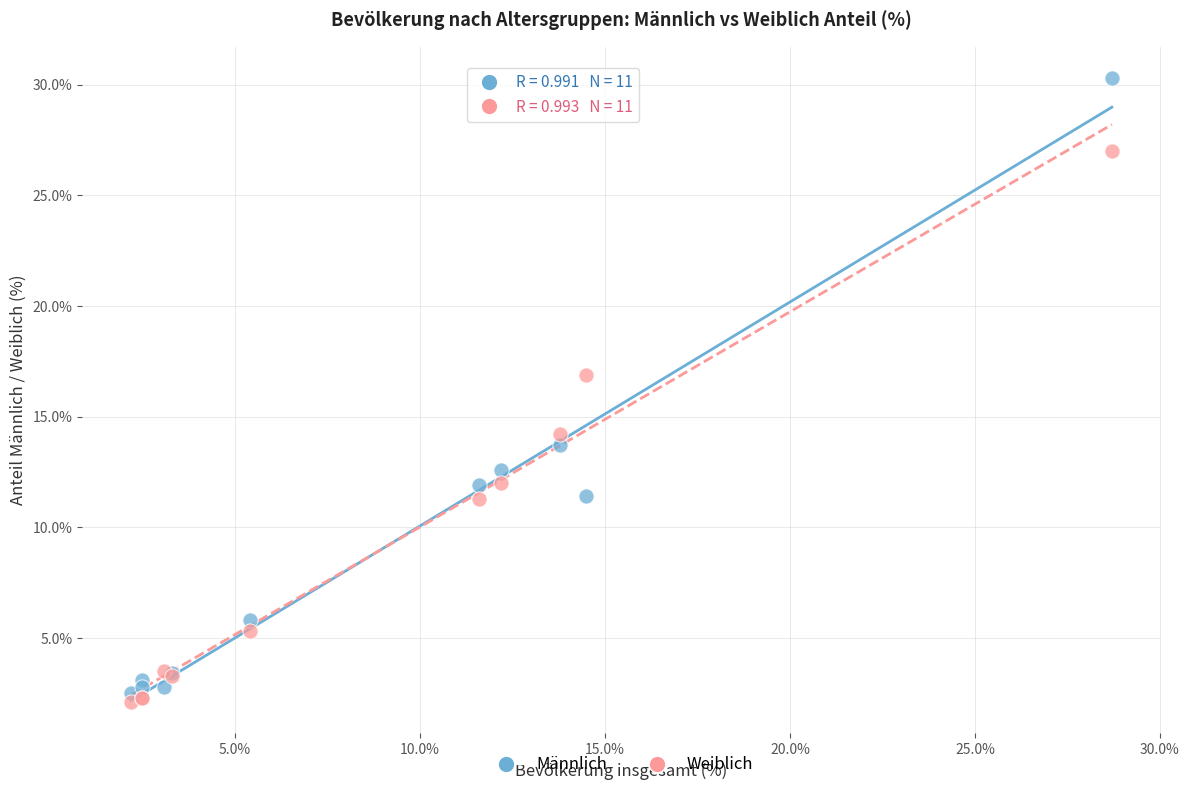

In the Männlich series, what Y value is closest to 16?

13.7